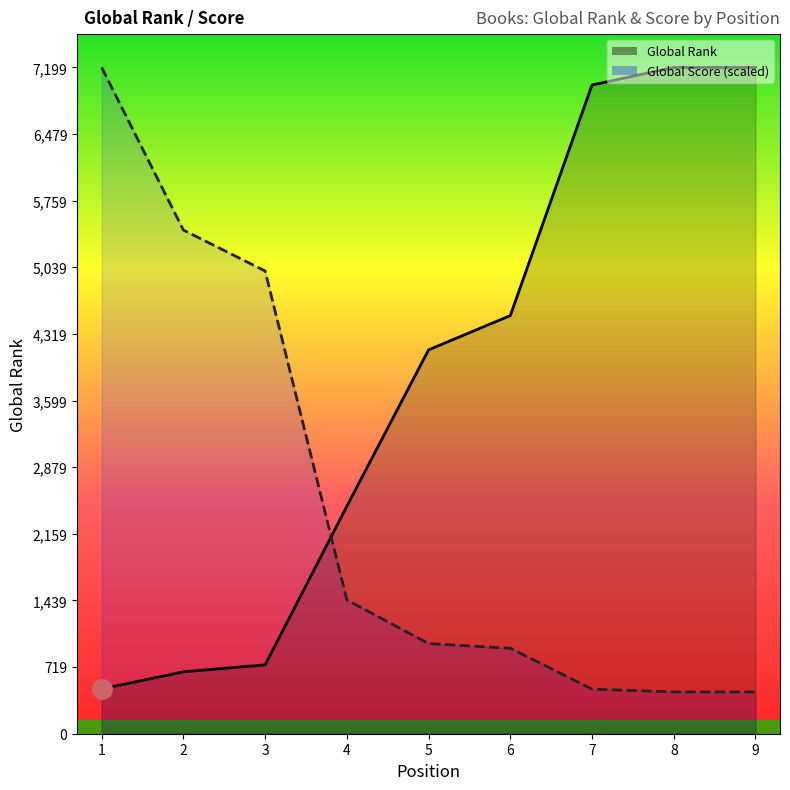

Which series changed the most between 2 and 9?

Global Rank